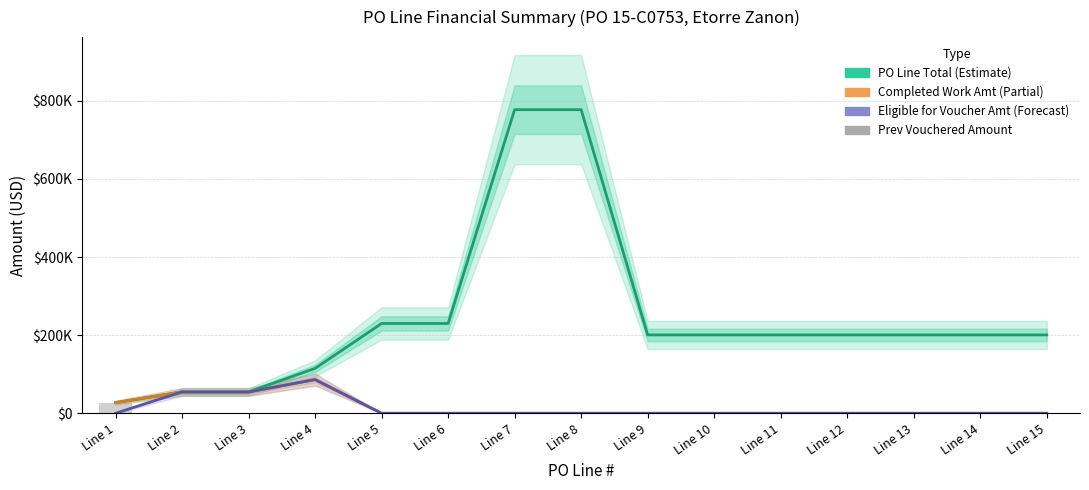

What is the difference between the maximum and minimum values in the Prev Vouchered Amount series?

27287.0